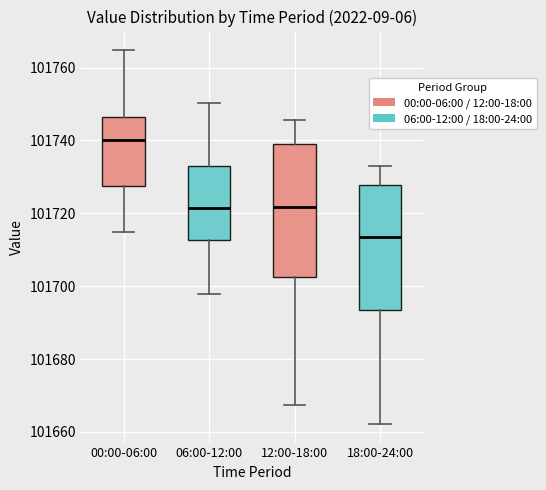

Which box's median line is the highest?

00:00-06:00